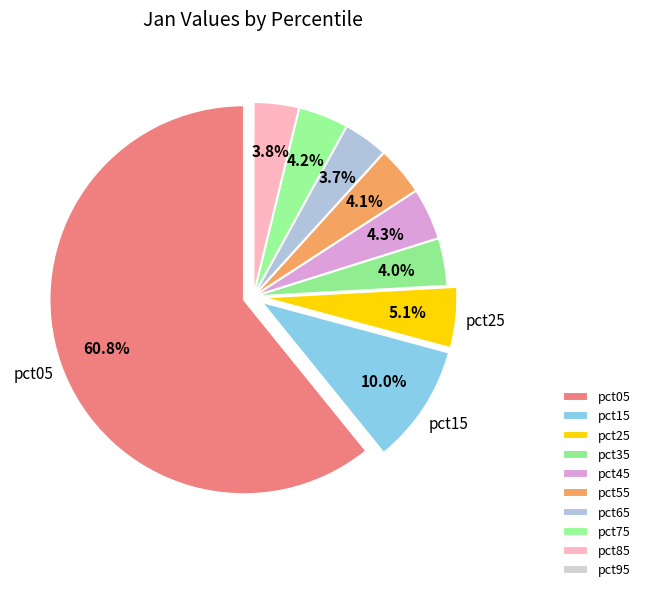

To the nearest percent, what portion does pct15 represent?

10%